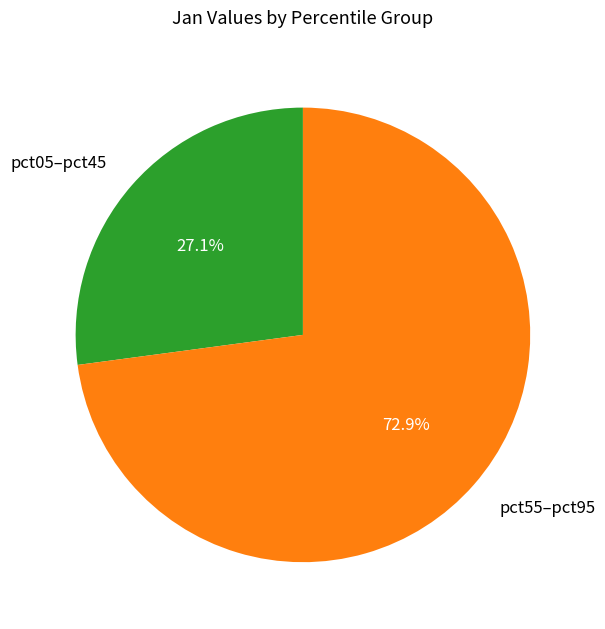

To the nearest percent, what is the difference between the largest and smallest slice percentages?

46%